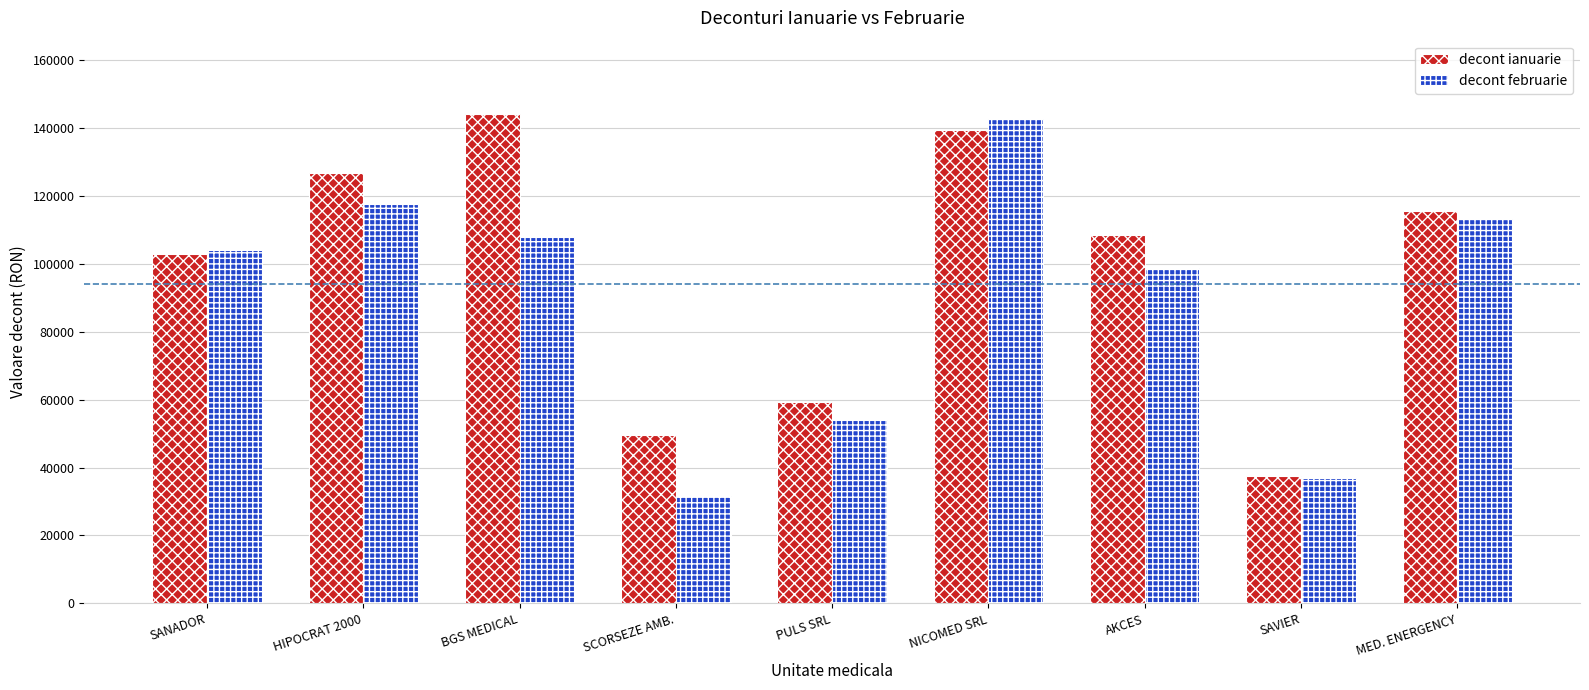

The decont februarie series shows 51903.9 at MED. ENERGENCY. True or false?

False